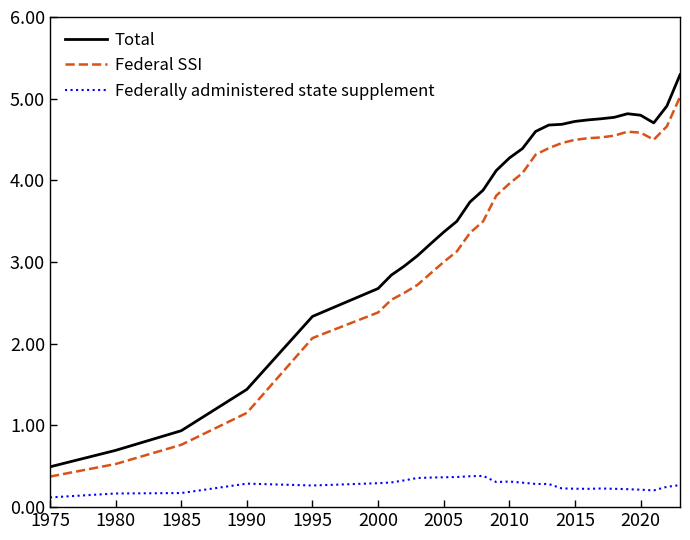

Which series has the largest range (max minus min)?

Total